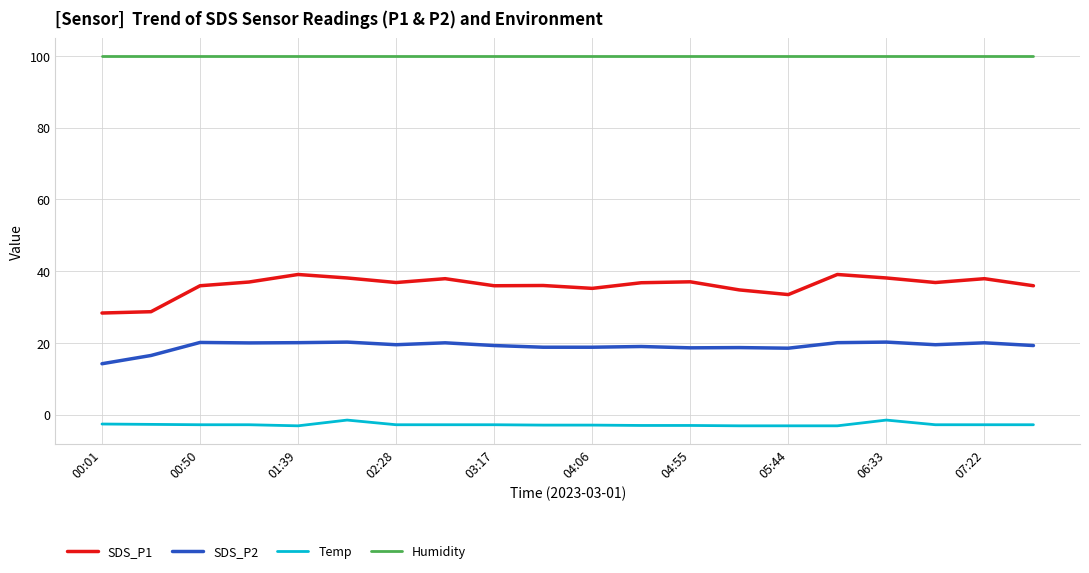

What is the minimum value shown in the chart?

-3.1